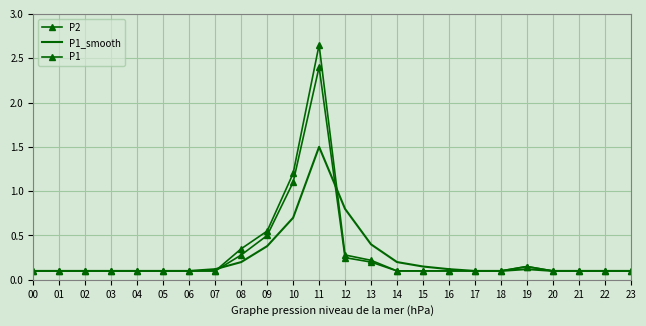

Which series ends up on top after the final intersection of P1_smooth and P2?

P1_smooth